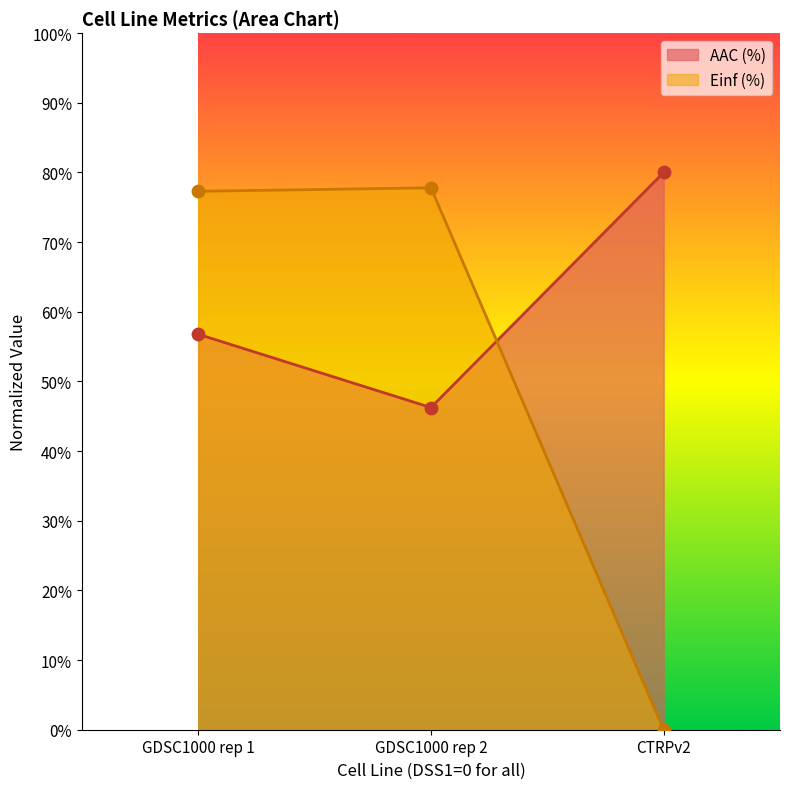

Which series contains the lowest Y value?

Einf (%)